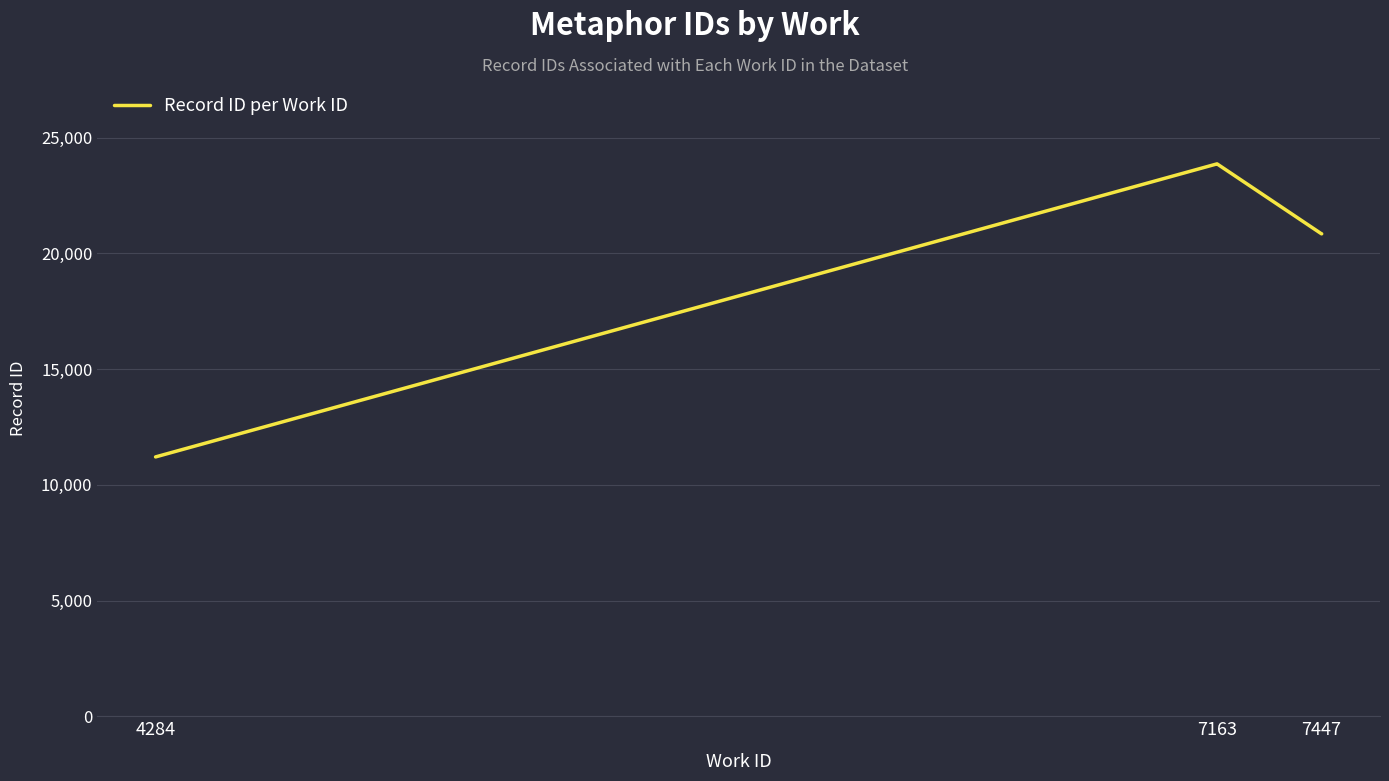

What is the difference between the second highest and minimum values?

12657